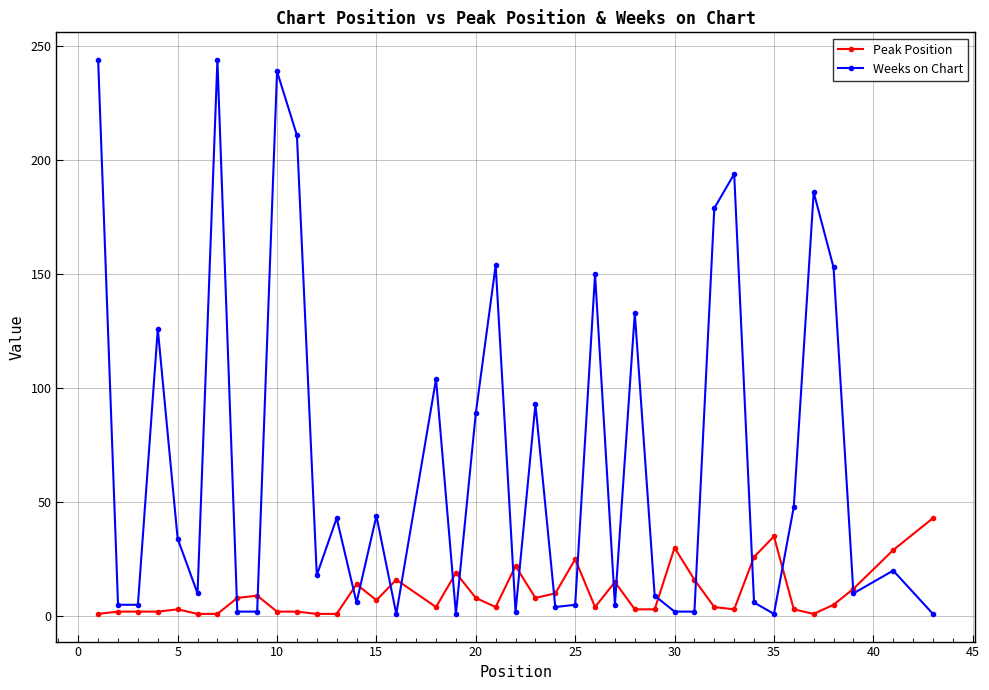

In Weeks on Chart, how many points are higher than both neighbors (excluding endpoints)?

13